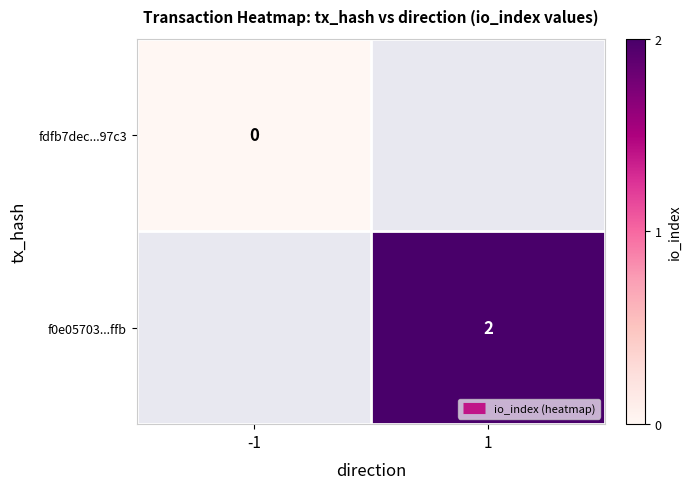

The value of f0e05703...ffb at 1 is 3.0. True or false?

False